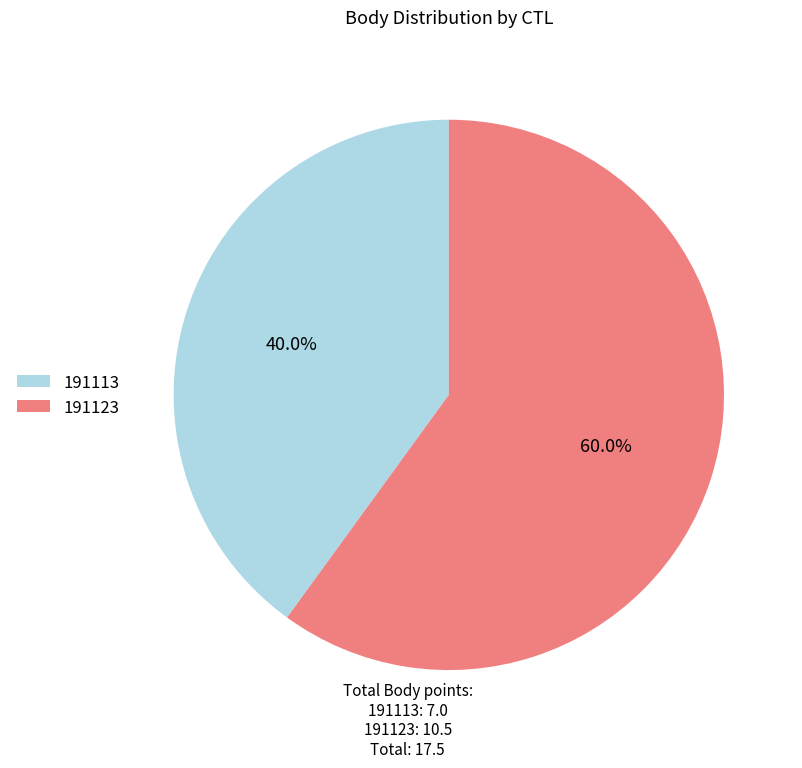

The 191113 slice represents 46% of the pie. True or false?

False